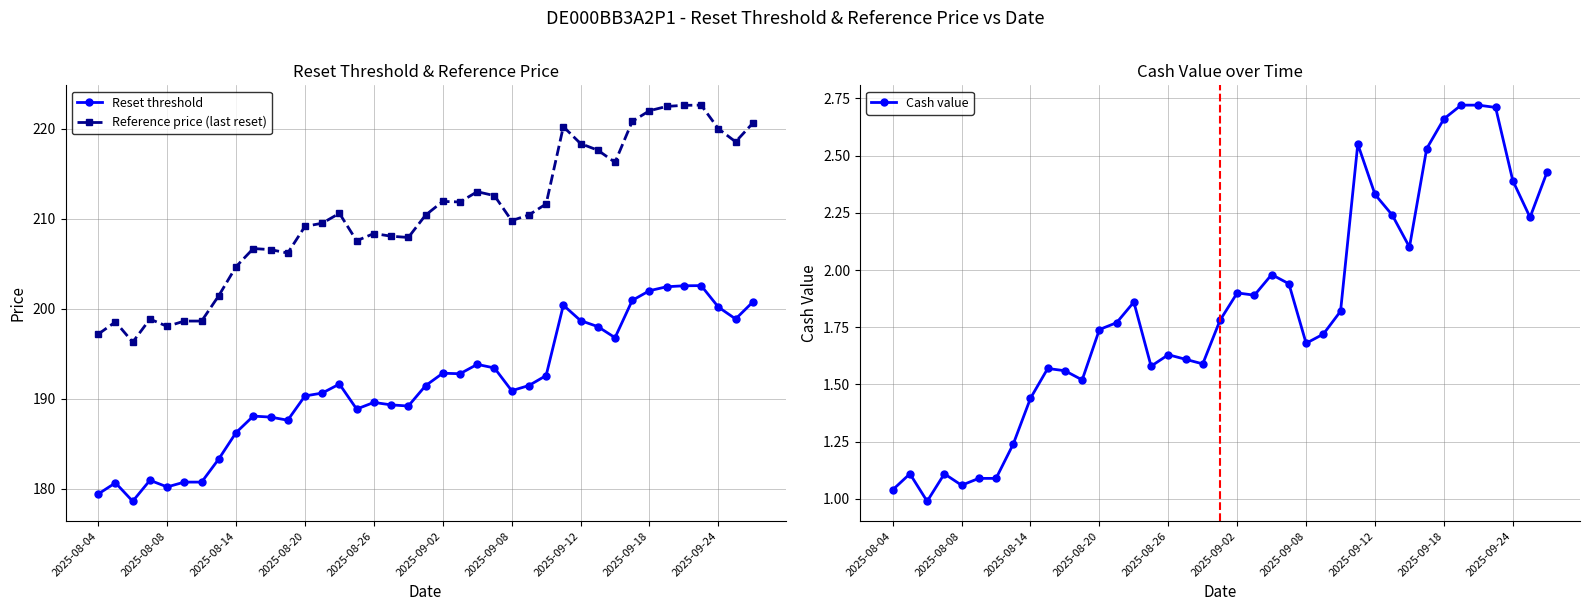

True or false: Cash value has a value of 1.0 at 19.

False